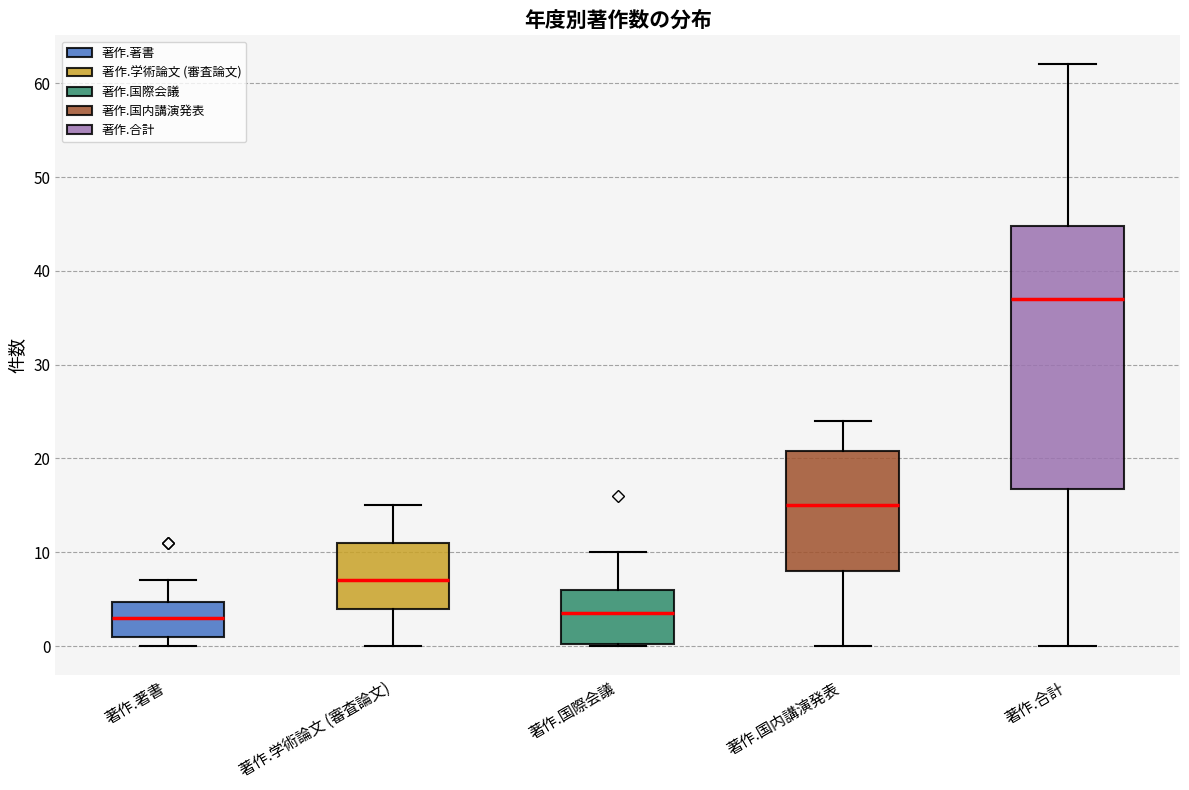

Where is the lower edge of the box for 著作.国内講演発表 on the y-axis? The values are not printed on the chart, so give them approximately, as read against the axis.

8